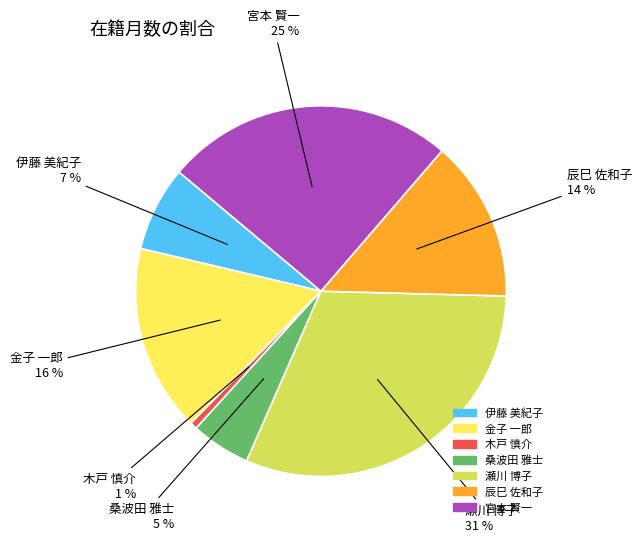

Is there a majority slice in this chart?

No